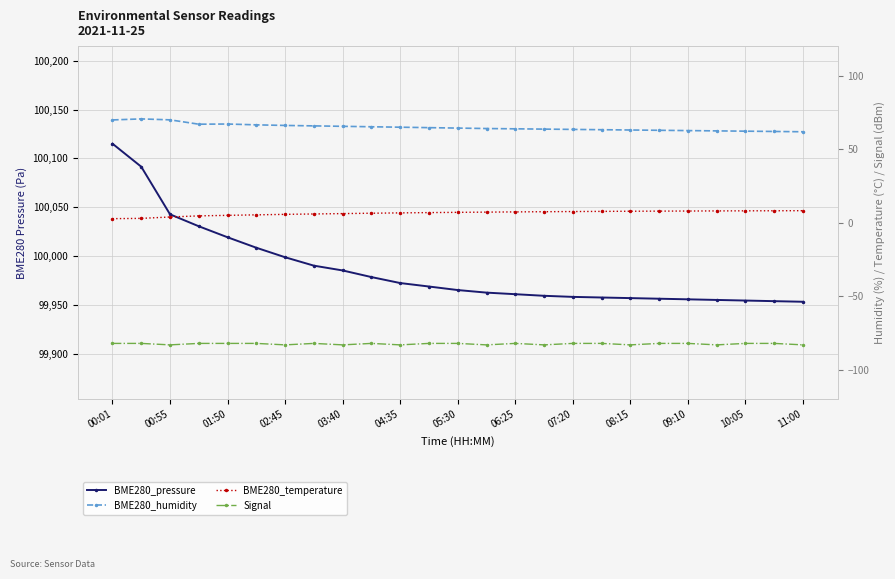

What are all the series names shown in the legend?

BME280_pressure, BME280_humidity, BME280_temperature, Signal